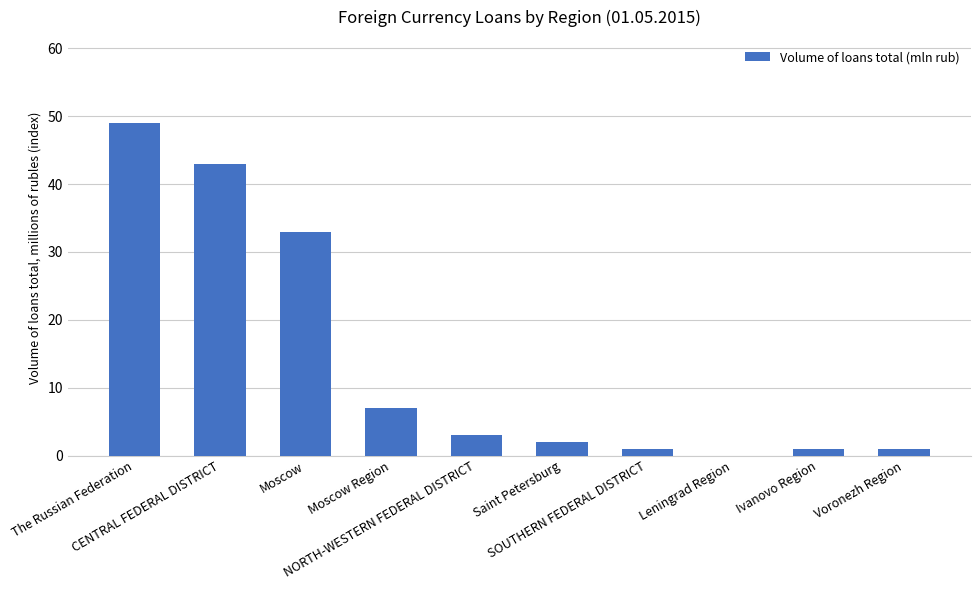

Count the number of data series in this chart.

1